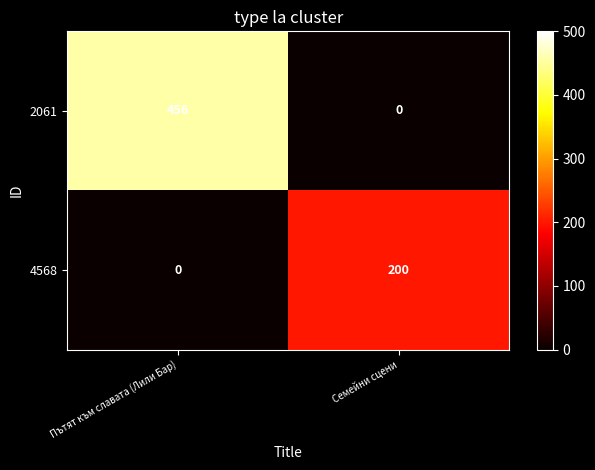

What is the maximum value for 4568?

200